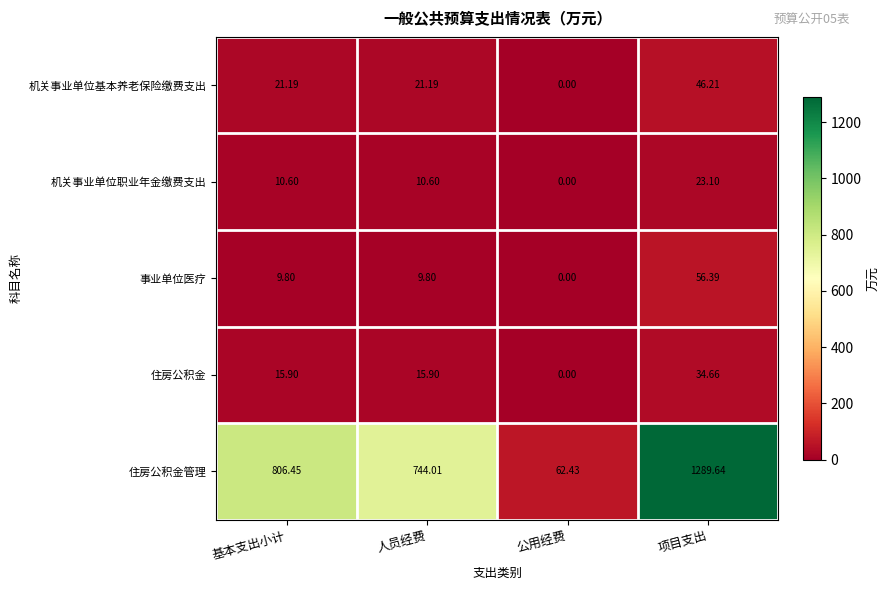

Which category has the highest value across all series?

项目支出